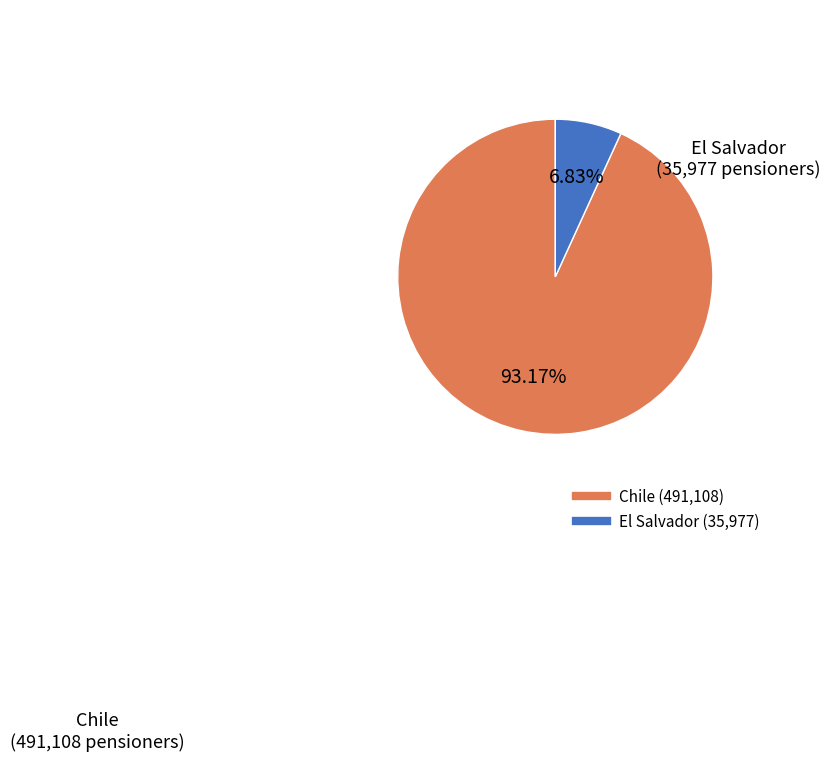

The El Salvador slice represents 7% of the pie. True or false?

True